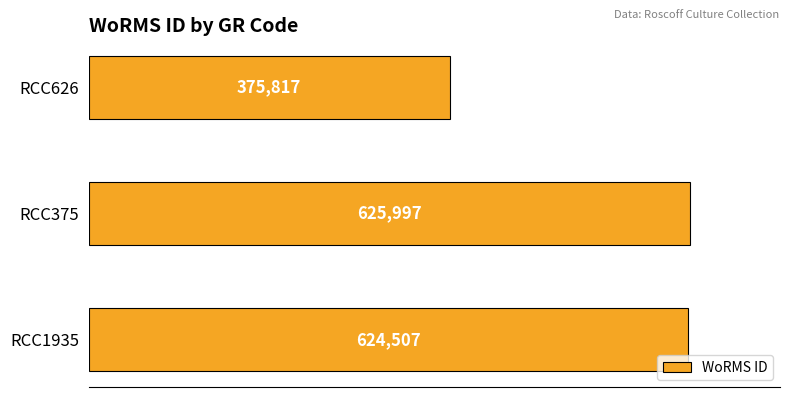

Rank the categories by value from highest to lowest.

RCC375, RCC1935, RCC626